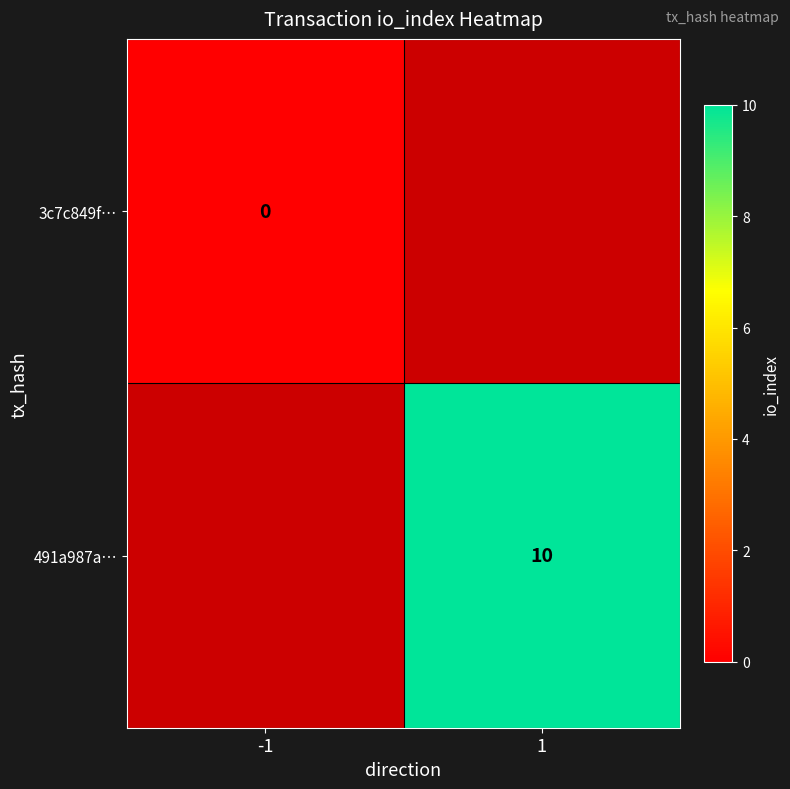

Is it true that 491a987a… equals 3 at 1?

False